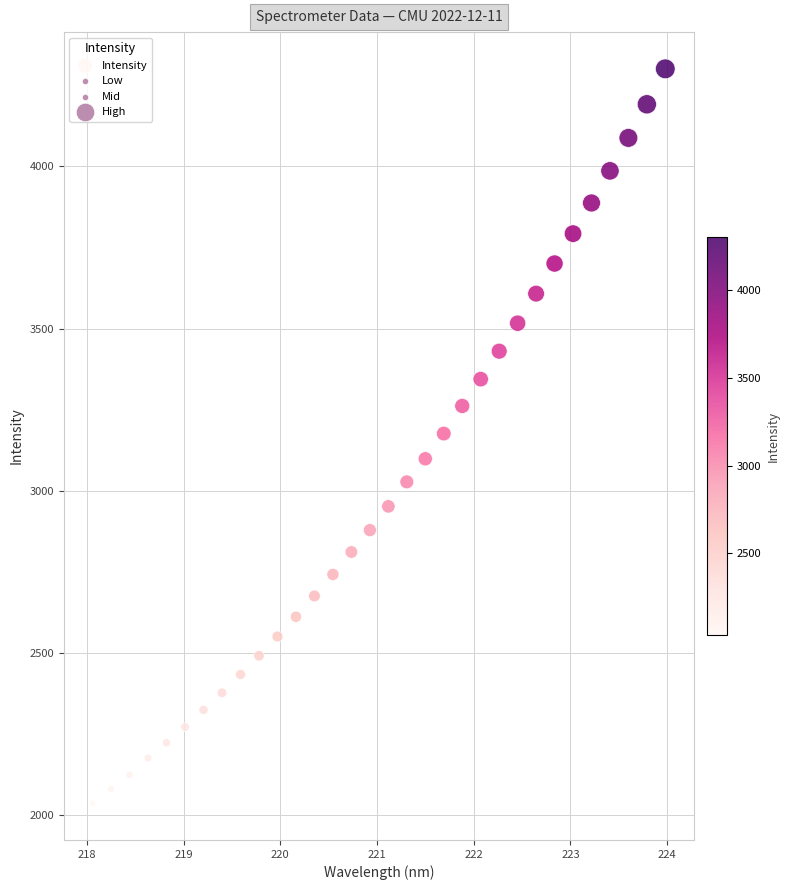

What is the range of Y values (max minus min)?

2265.2